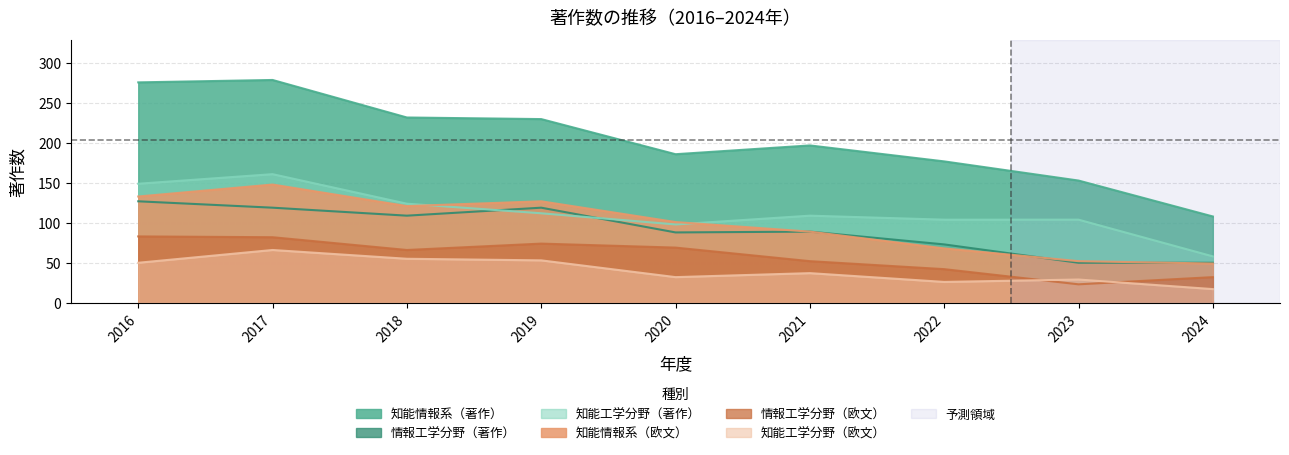

Reading right to left, list all the values displayed in this chart.

知能情報系（著作）: 2024=108	2023=153	2022=177	2021=197	2020=186	2019=230	2018=232	2017=279	2016=276
情報工学分野（著作）: 2024=50	2023=50	2022=73	2021=89	2020=88	2019=119	2018=109	2017=119	2016=127
知能工学分野（著作）: 2024=58	2023=104	2022=104	2021=109	2020=98	2019=112	2018=124	2017=161	2016=149
知能情報系（欧文）: 2024=49	2023=52	2022=68	2021=89	2020=101	2019=127	2018=121	2017=148	2016=133
情報工学分野（欧文）: 2024=32	2023=23	2022=42	2021=52	2020=69	2019=74	2018=66	2017=82	2016=83
知能工学分野（欧文）: 2024=17	2023=29	2022=26	2021=37	2020=32	2019=53	2018=55	2017=66	2016=50